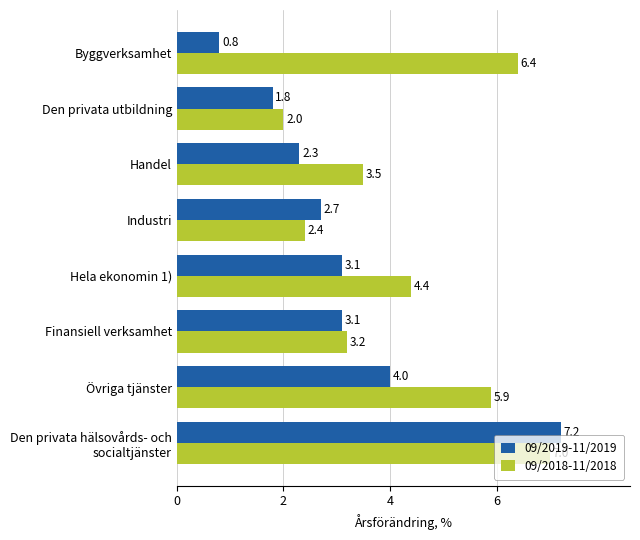

What is the minimum value shown in the chart?

0.8